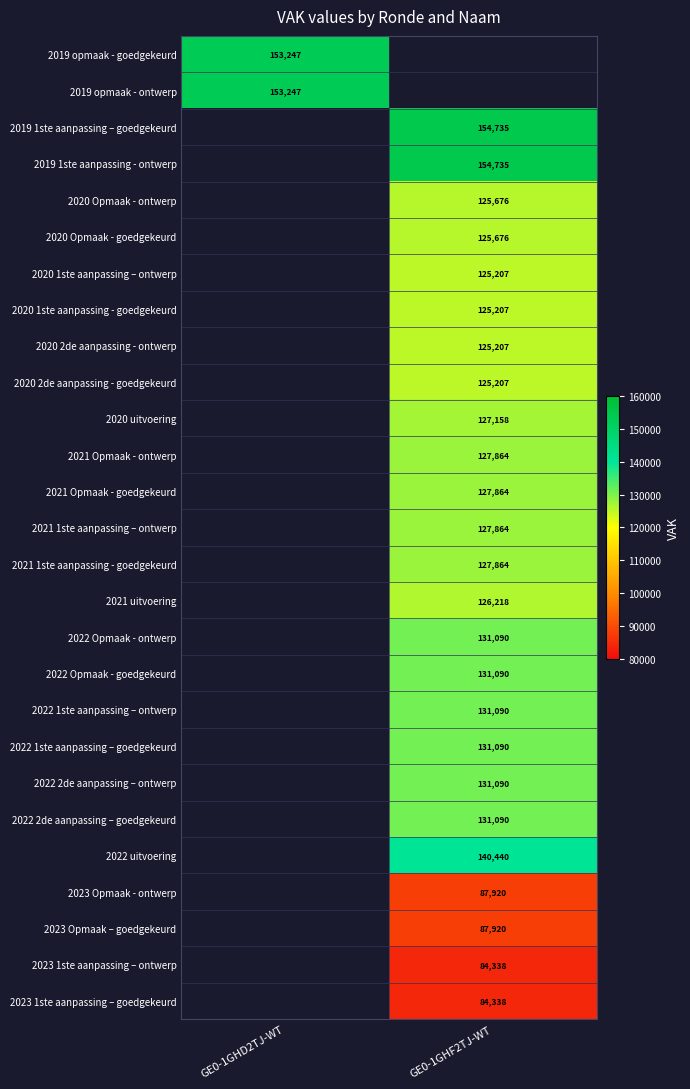

Is the value of 2023 1ste aanpassing – goedgekeurd at GE0-1GHF2TJ-WT greater than the value of 2021 1ste aanpassing - goedgekeurd at GE0-1GHF2TJ-WT?

No